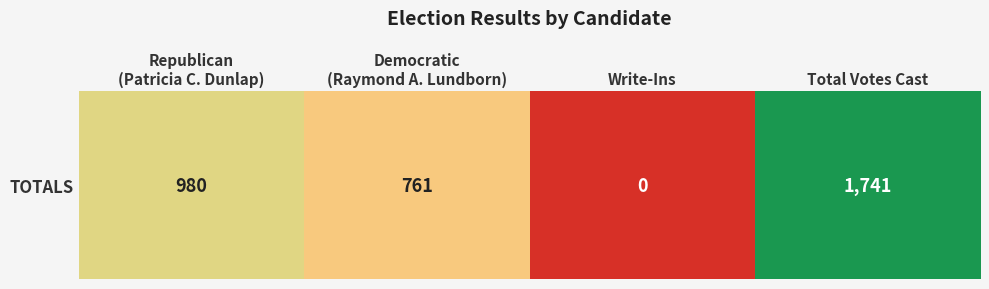

The chart shows a value of 0 at Write-Ins. True or false?

True